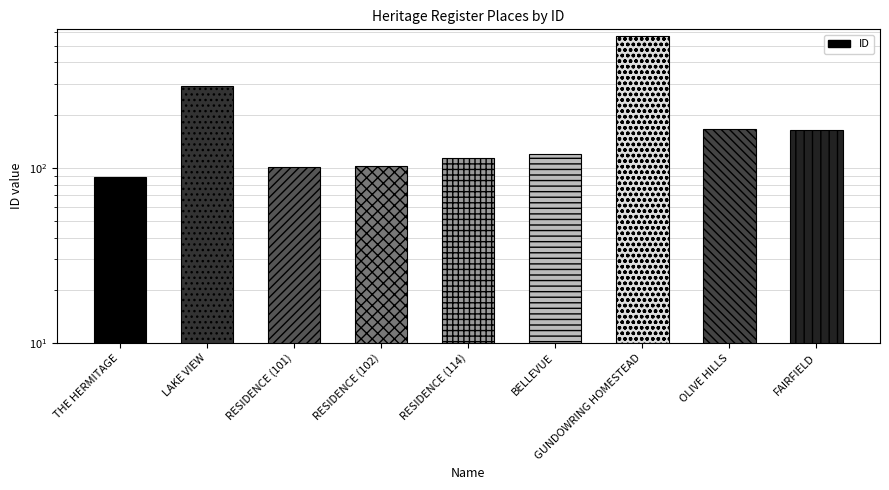

At which label is the value closest to 326?

LAKE VIEW